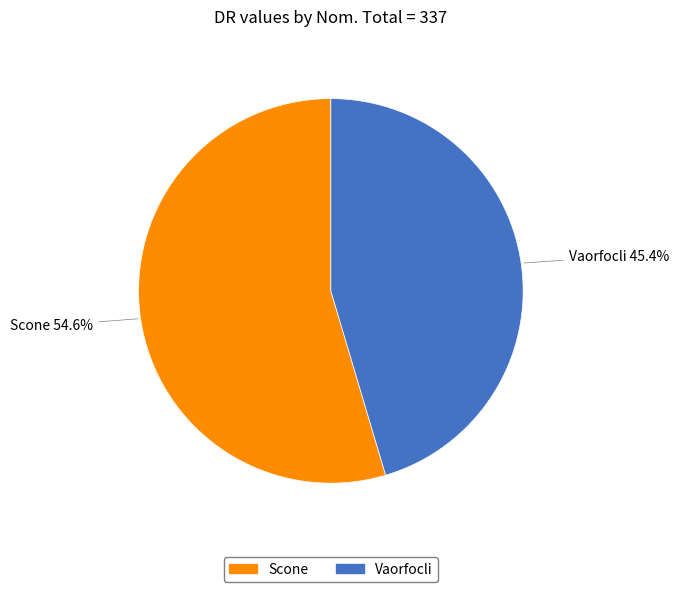

What is the smallest slice in the pie chart?

Vaorfocli